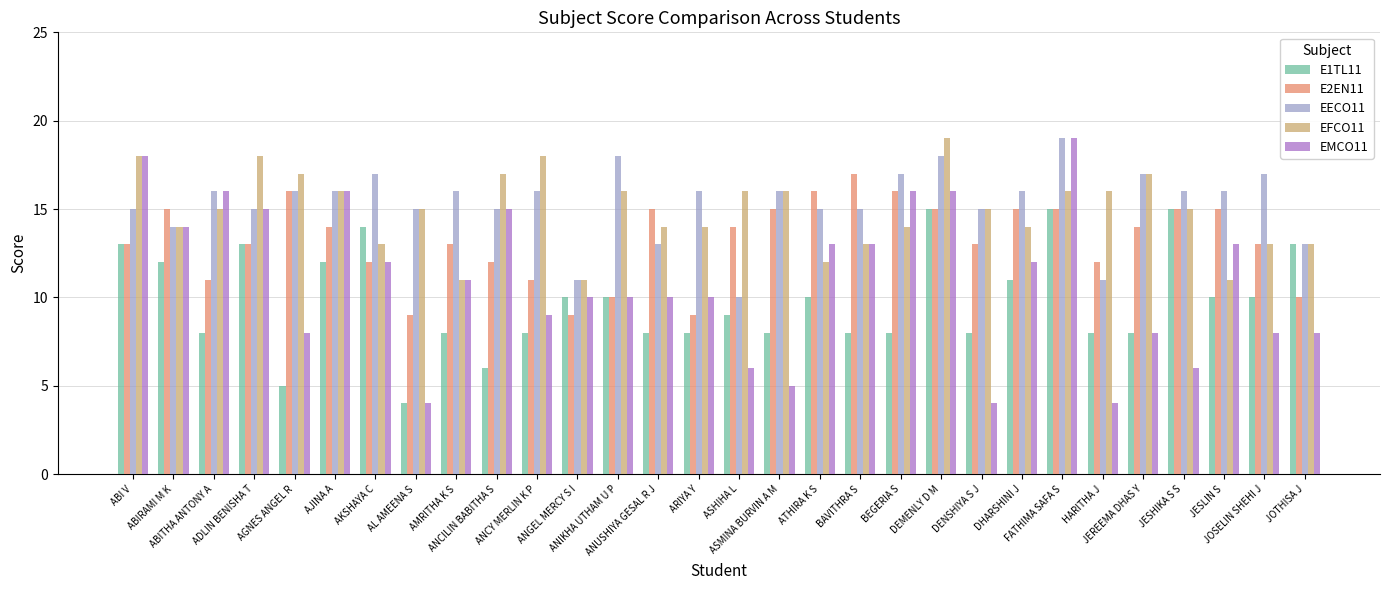

What is the sum of all E1TL11 values?

295